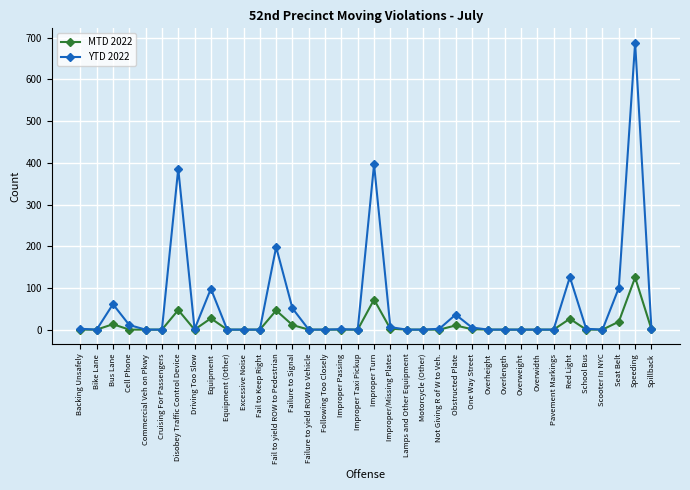

True or false: YTD 2022 has more than 1 points higher than both neighbors.

True